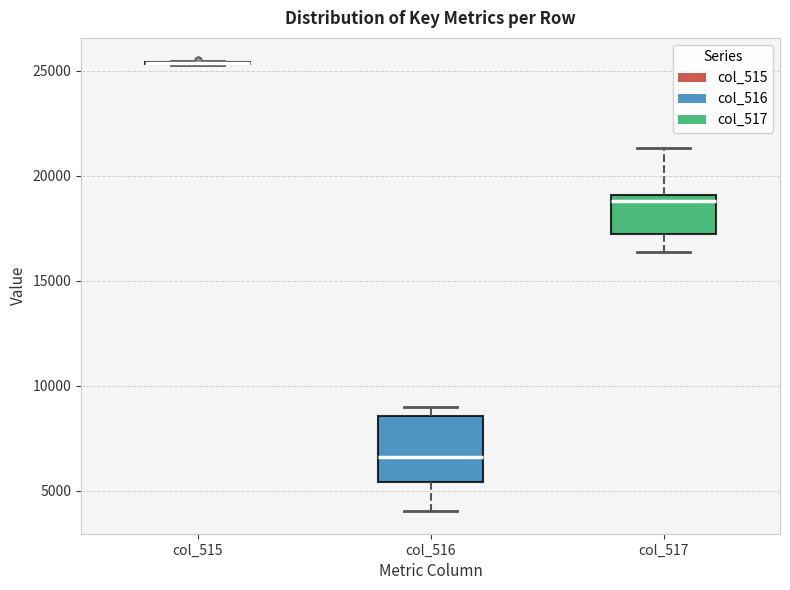

Where is the lower edge of the box for col_516 on the y-axis? The values are not printed on the chart, so give them approximately, as read against the axis.

5500